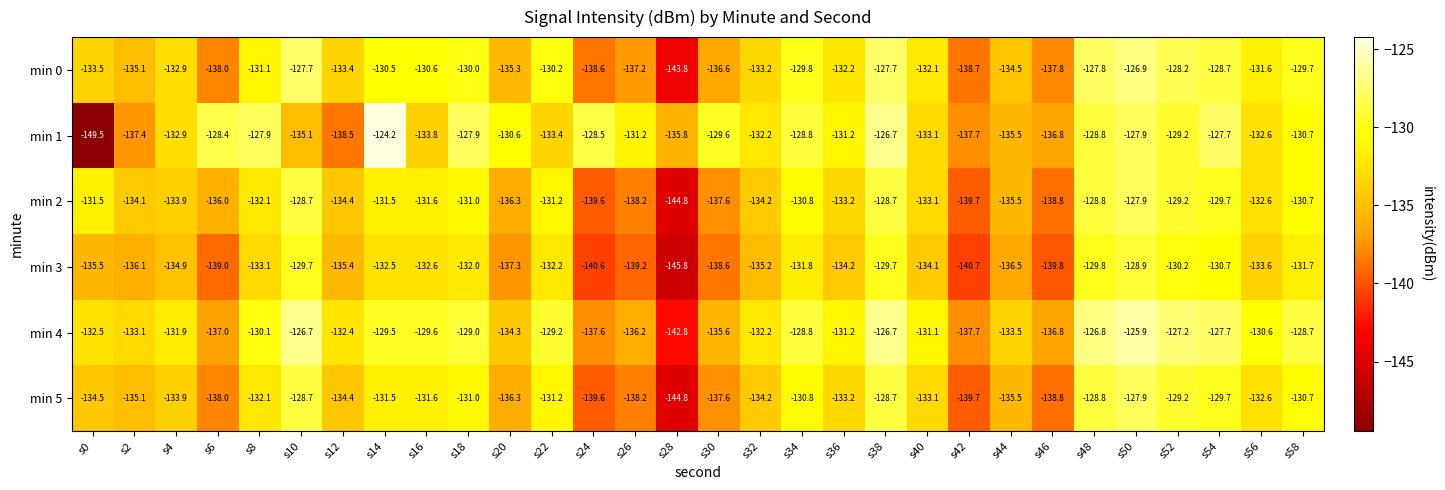

At which category does the chart reach its peak across all series?

s14